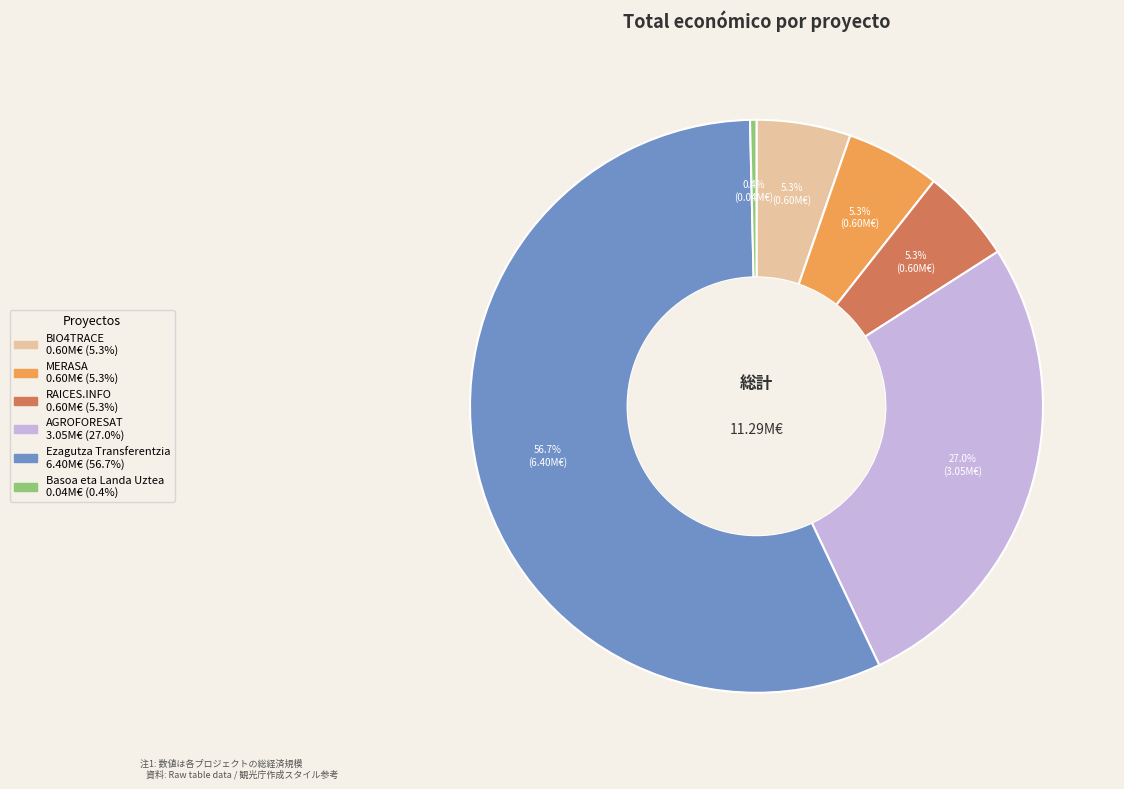

What is the majority slice?

Ezagutza Transferentzia